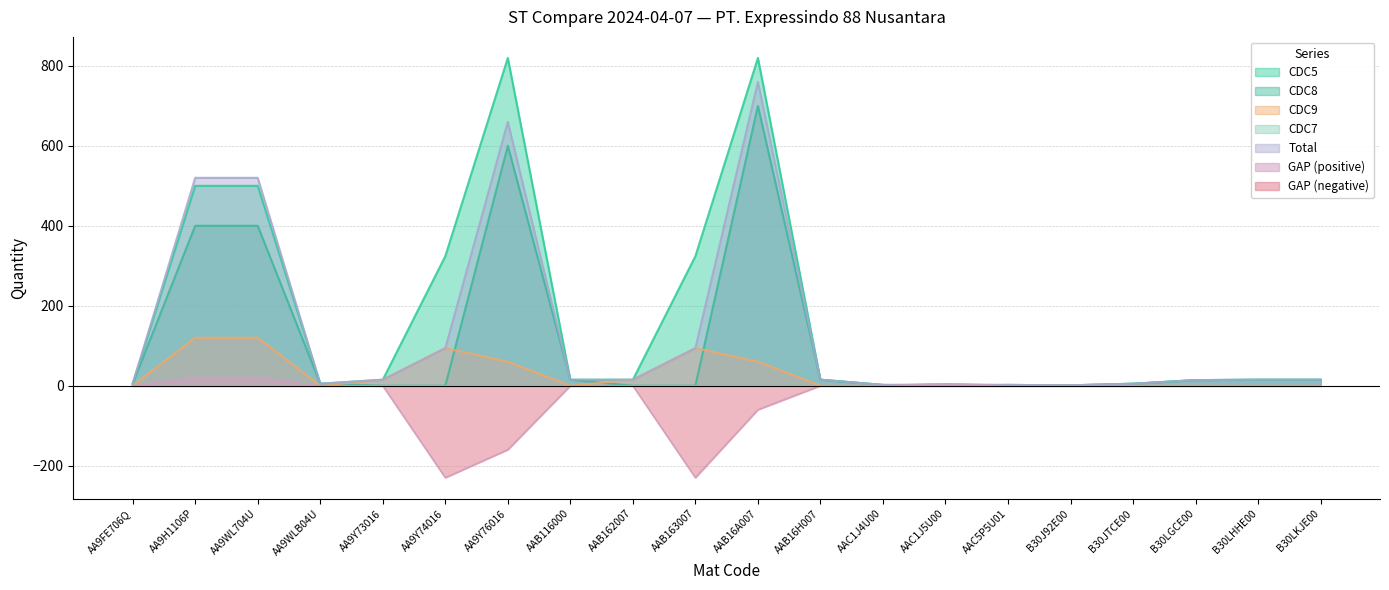

Where do CDC5 and CDC9 first cross each other?

AAC1J4U00 and AAC1J5U00